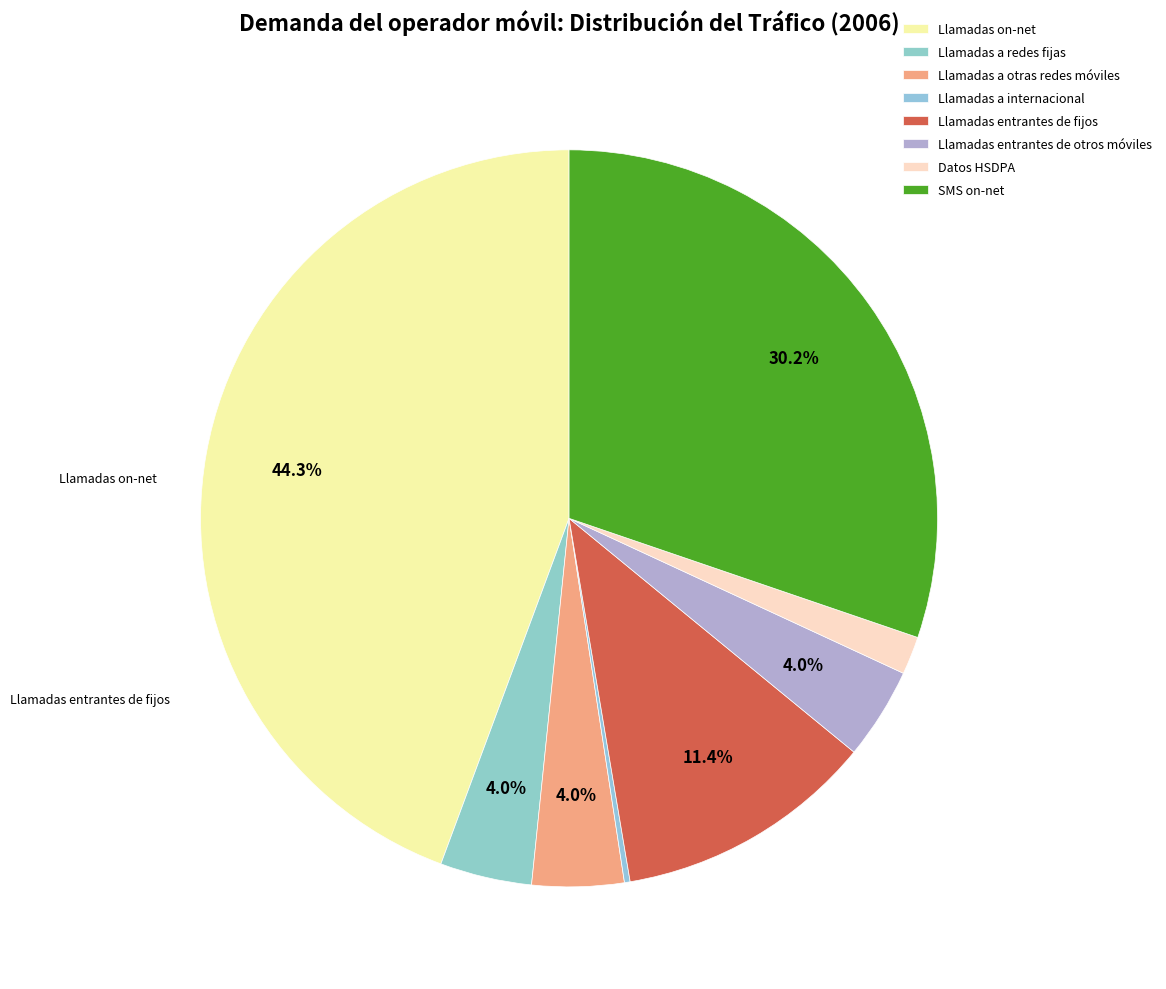

What is the ratio of the value at Llamadas a redes fijas to the value at Datos HSDPA?

2.4